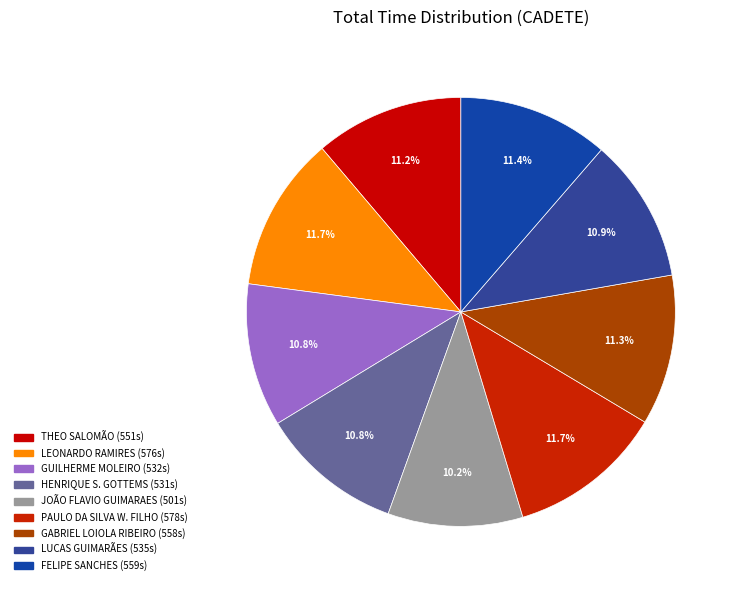

Count the number of slices in the pie.

9